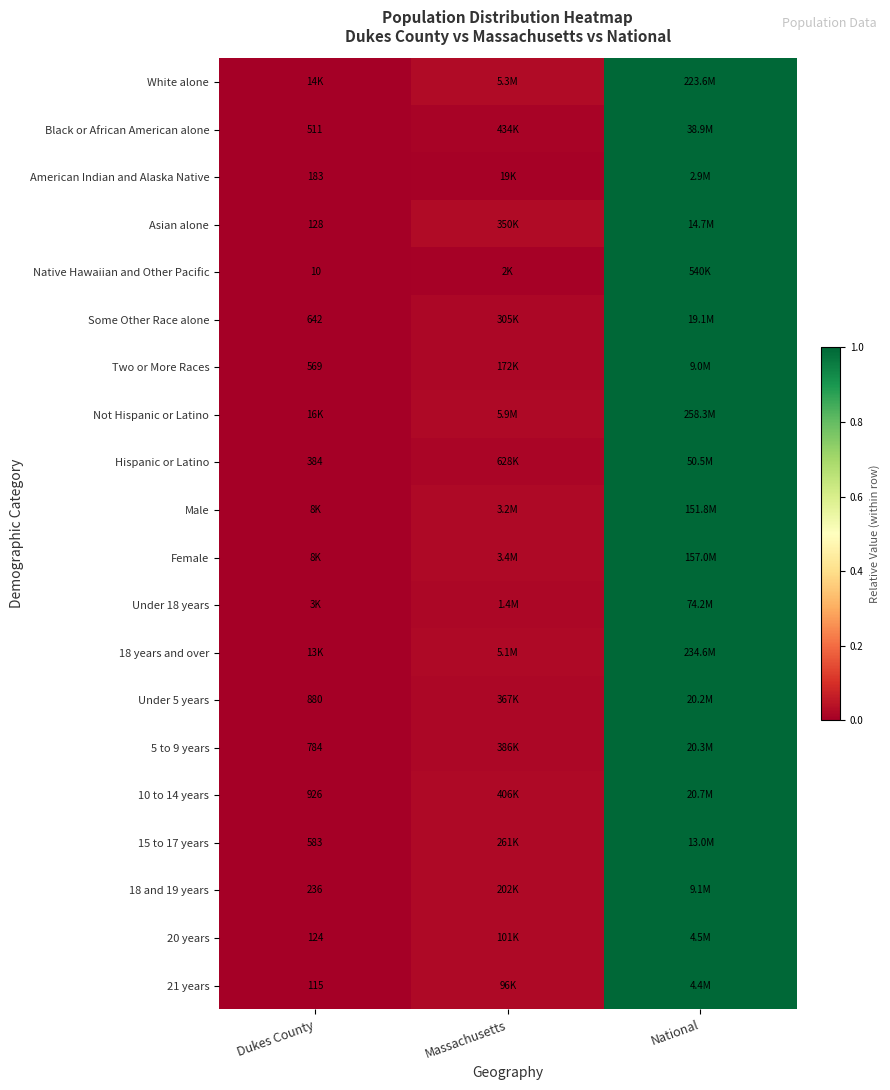

At which category is the sum across all series the highest?

National